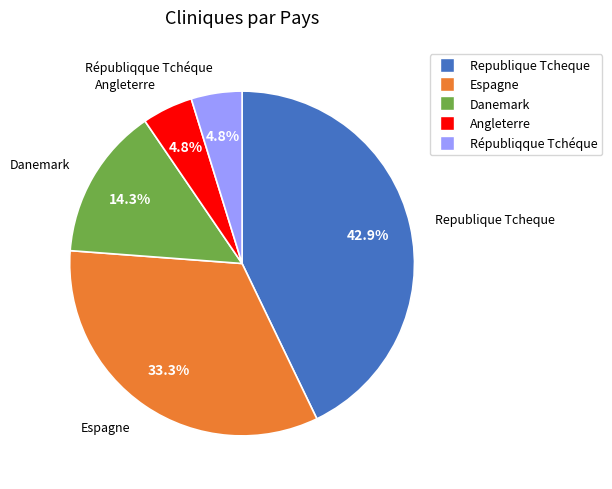

What percentage do Republique Tcheque and Danemark together represent?

57.1%